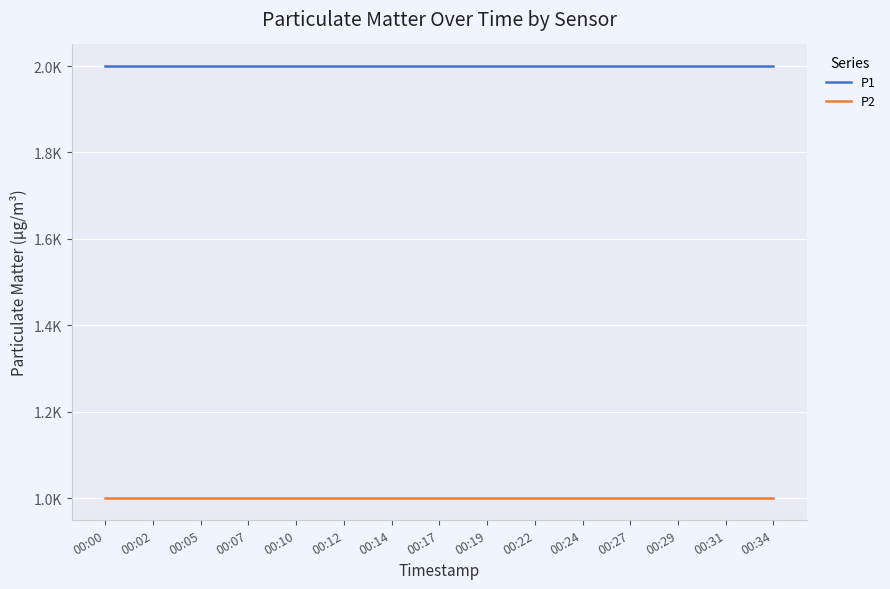

True or false: P2 and P1 intersect in this chart.

False